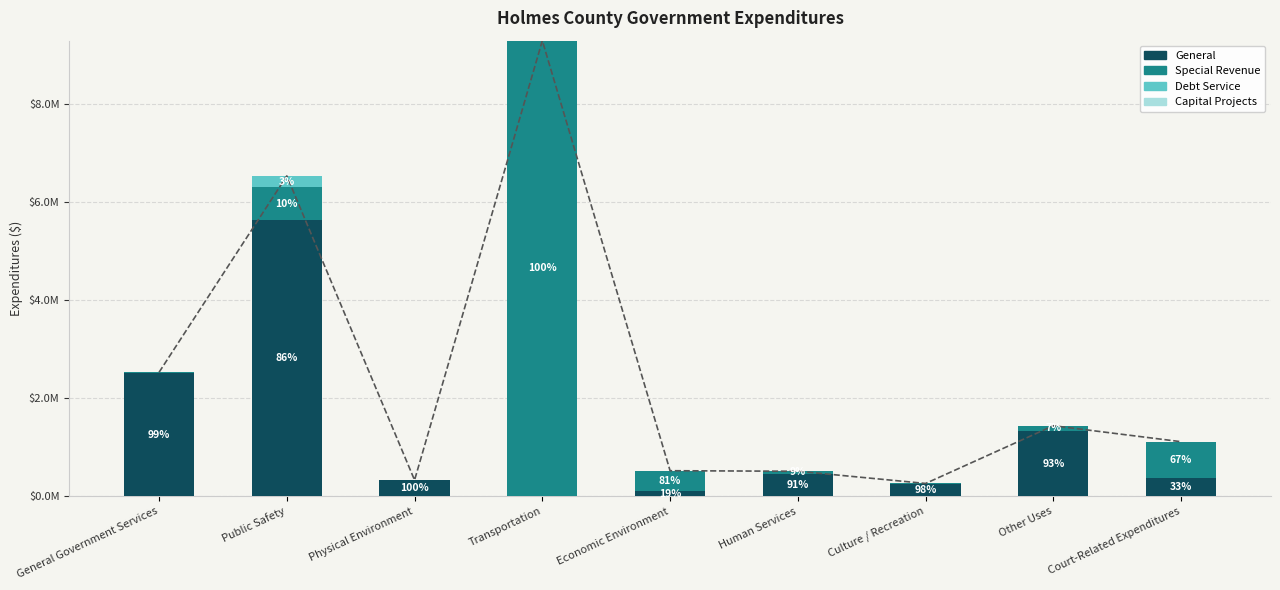

Which series has the largest total across all categories?

Special Revenue